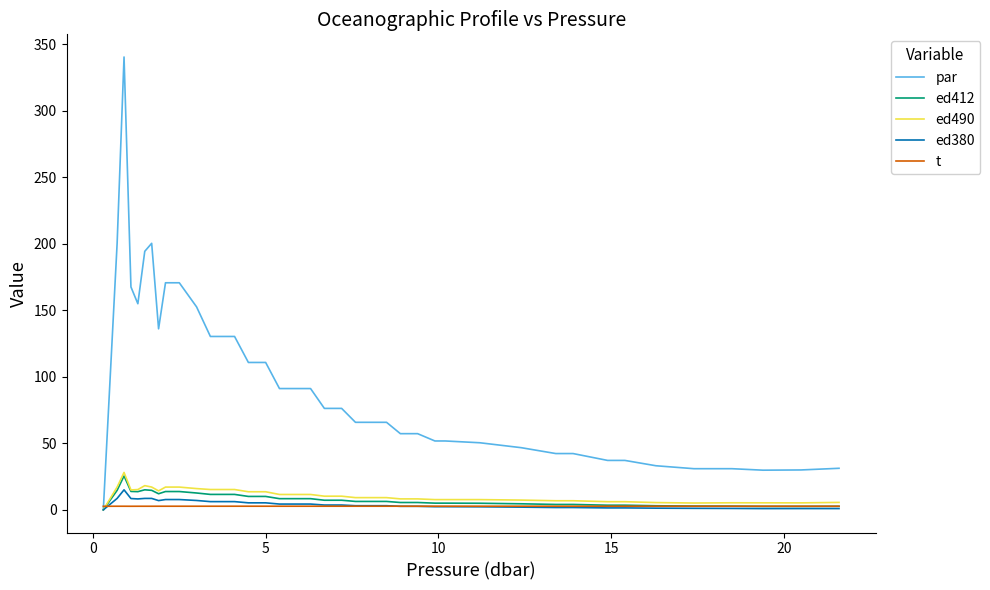

Which series has the largest total across all categories?

par